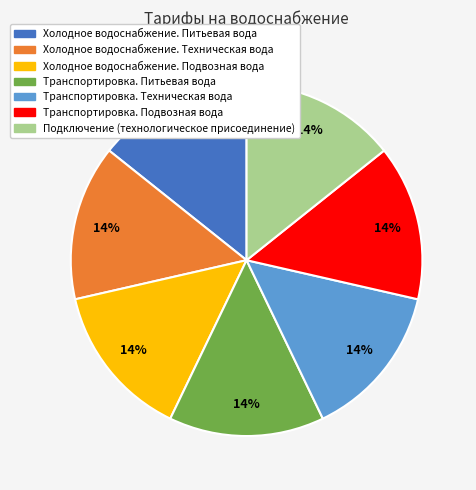

What is the ratio of the value at Подключение (технологическое присоединение) to the value at Транспортировка. Подвозная вода?

1.0